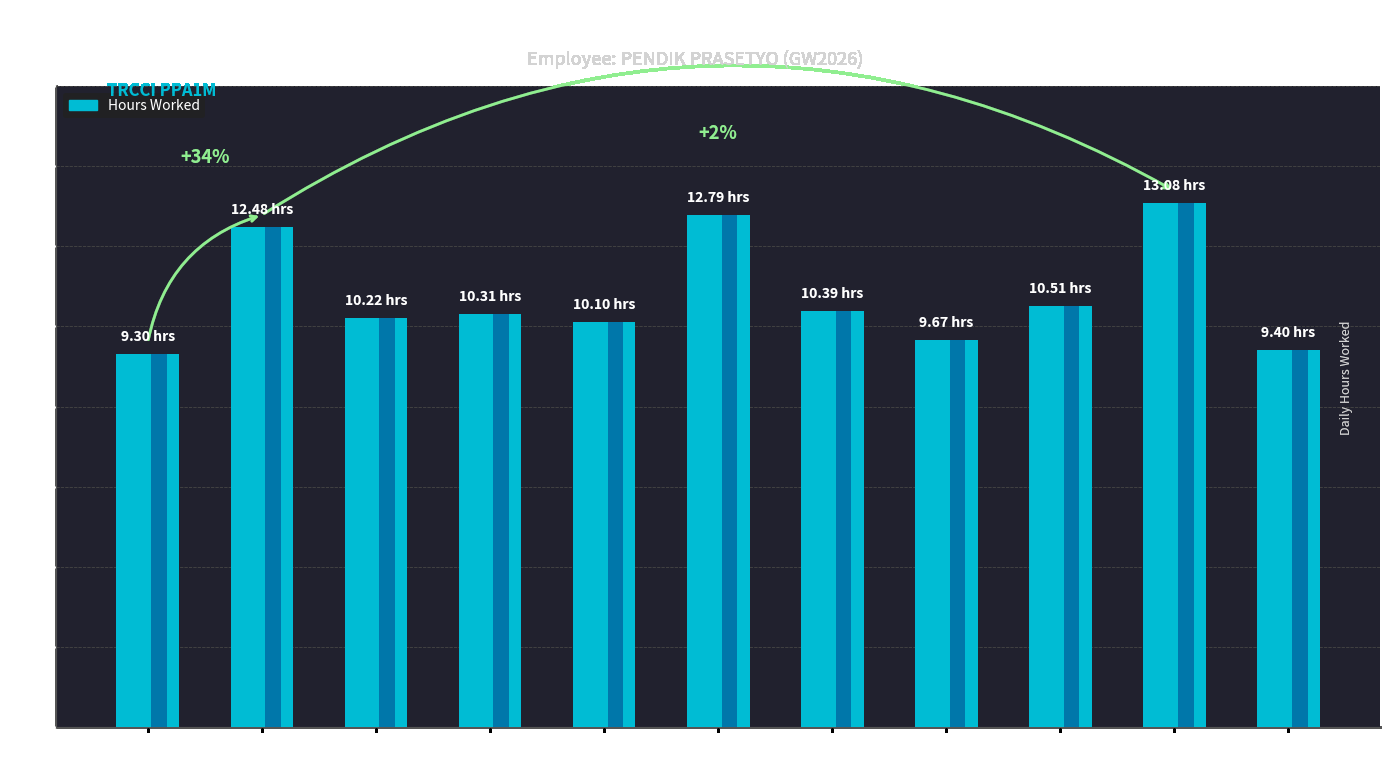

Which label corresponds to the smallest value in the chart?

17-Mon